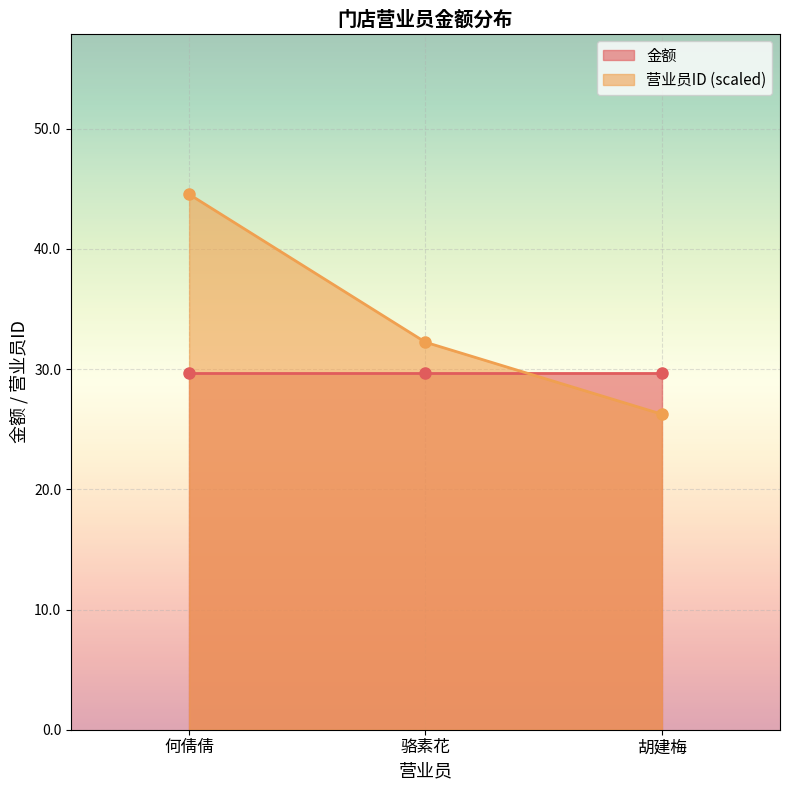

What is the approximate value at 胡建梅?

26.3